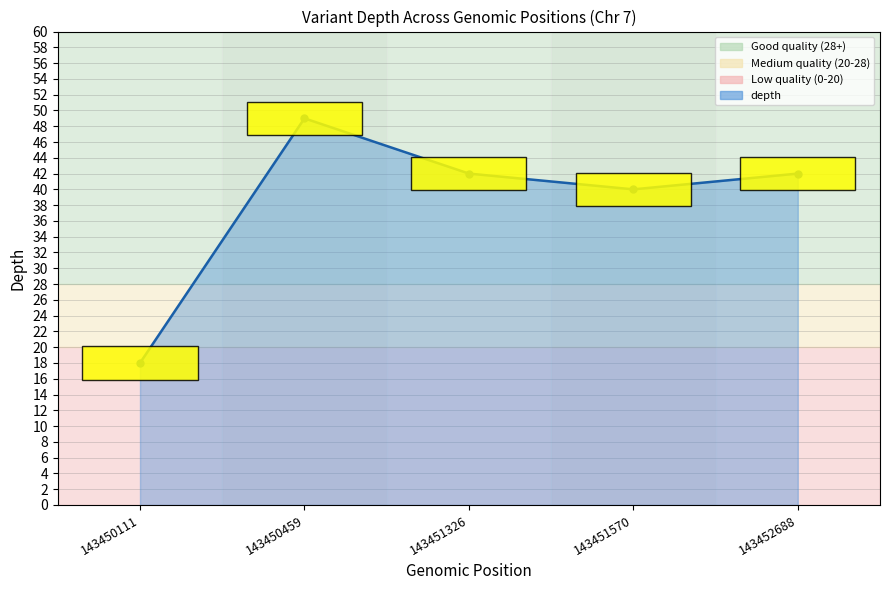

How many lines are shown in the chart?

1